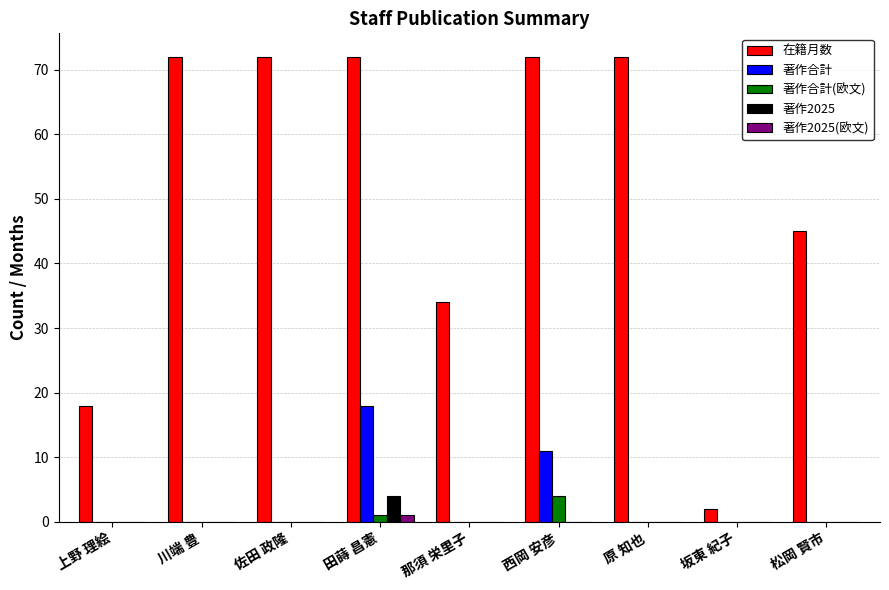

What is the maximum value for 著作合計?

18